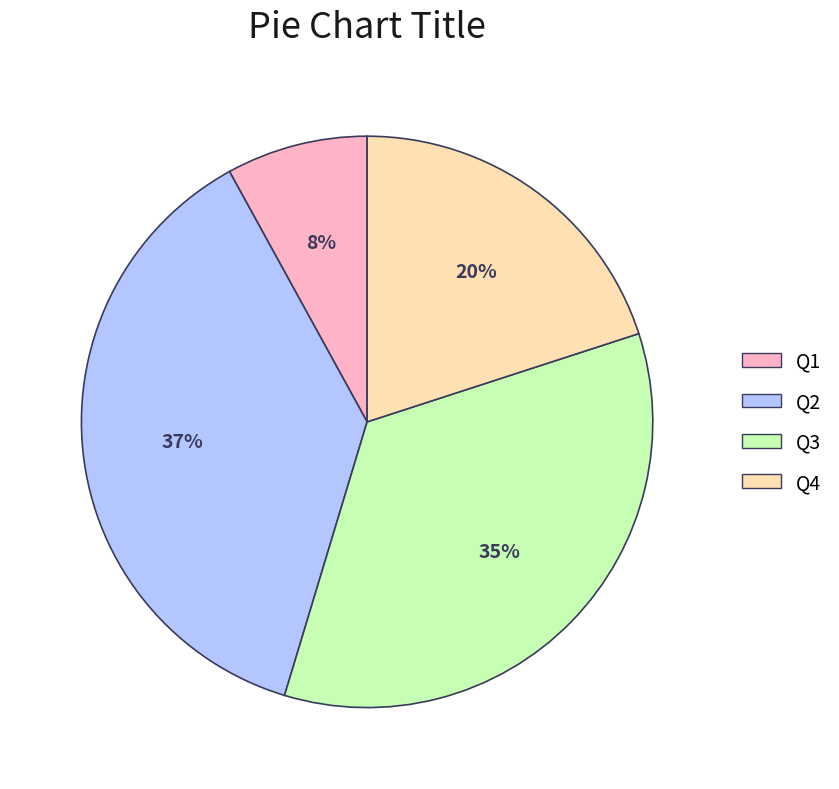

To the nearest percent, what is the average slice percentage?

25%